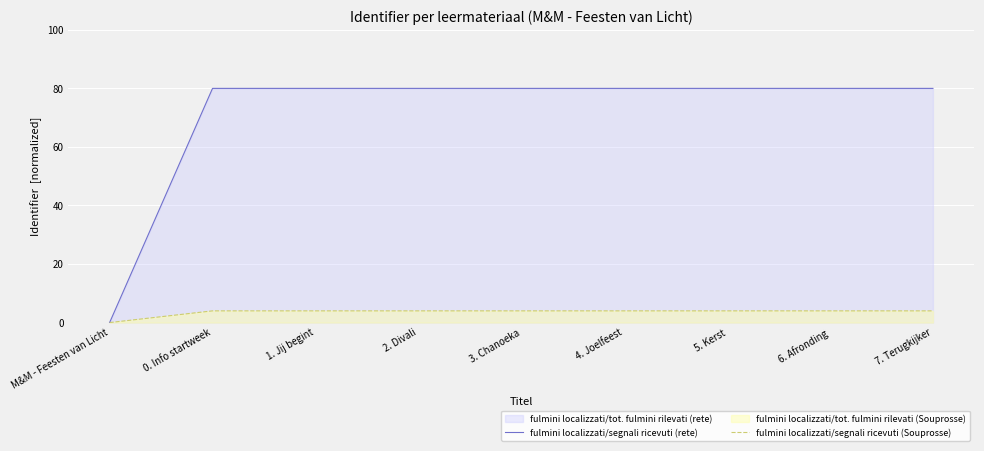

How many series are shown in this chart?

2